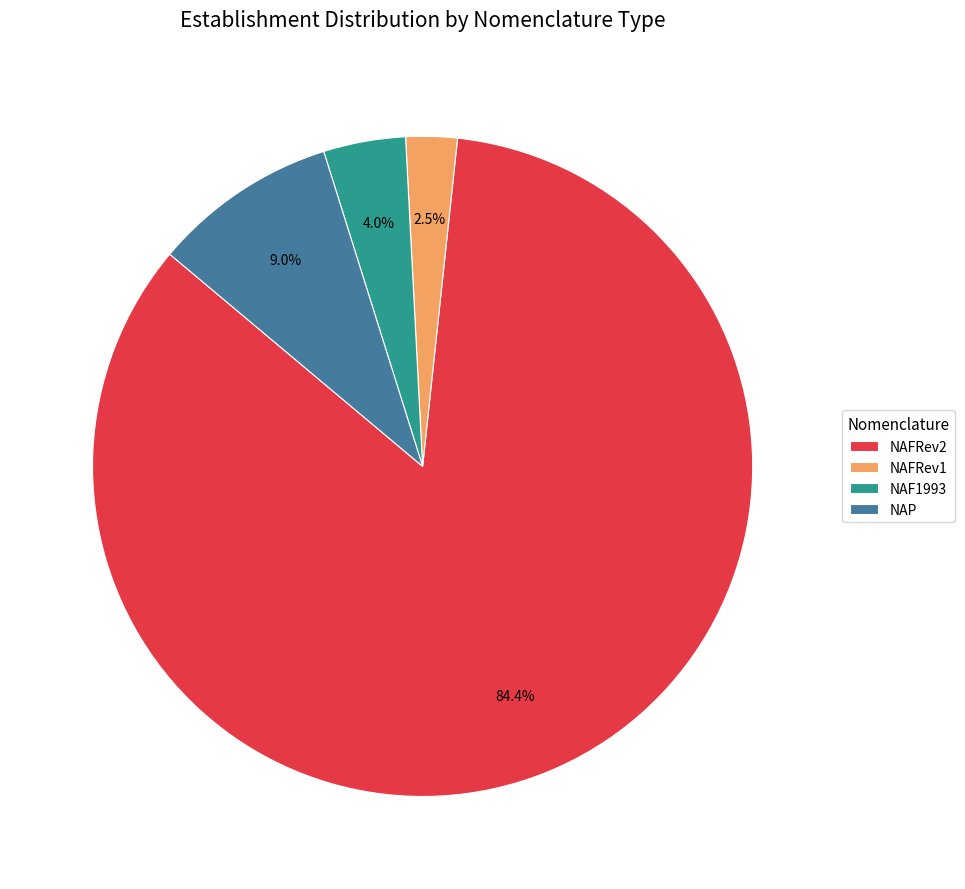

To the nearest percent, what is the difference between the largest and smallest slice percentages?

82%